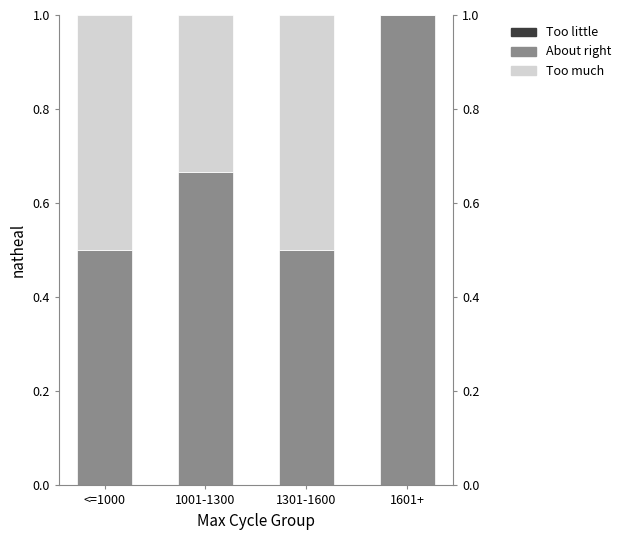

How many distinct data groups are displayed?

3